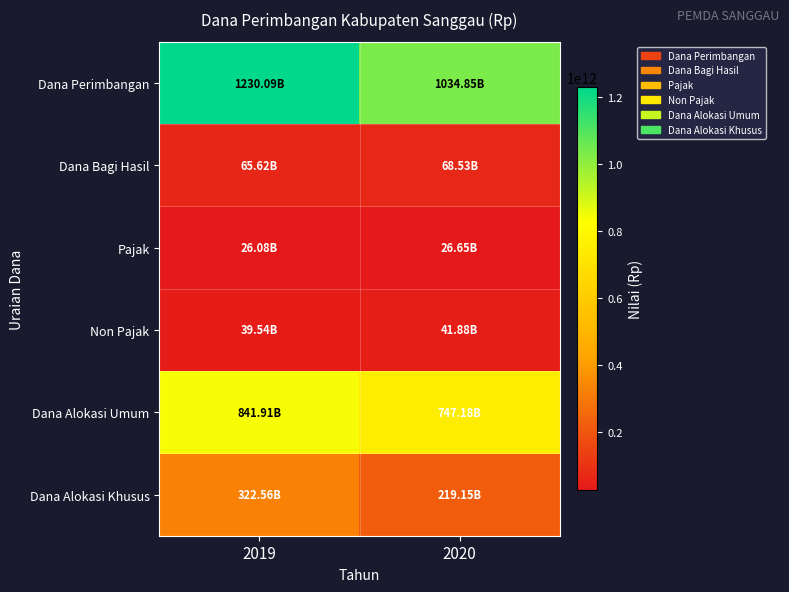

Which series has the largest range (max minus min)?

Dana Perimbangan